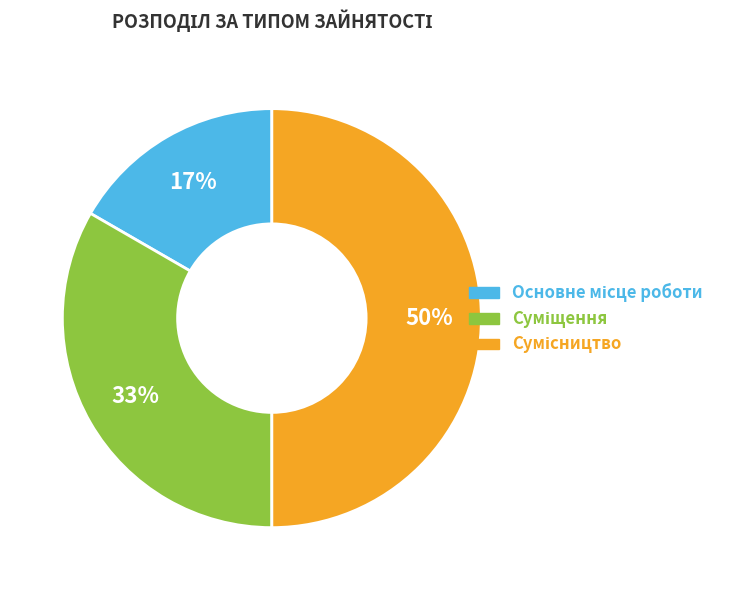

To the nearest percent, what is the difference between the largest and smallest slice percentages?

33%